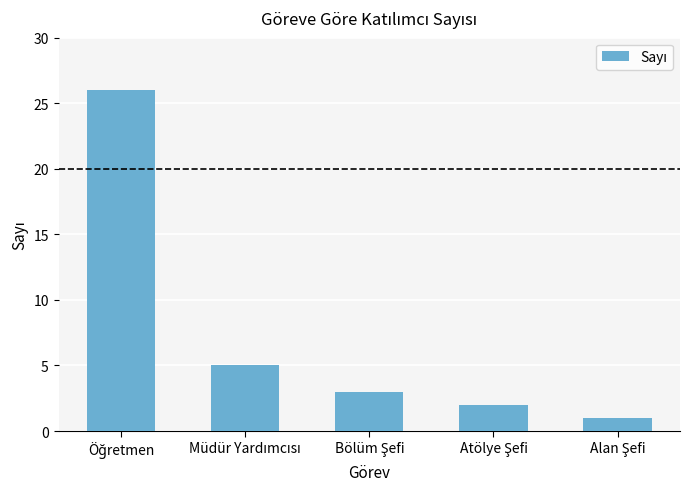

What is the smallest value displayed?

1